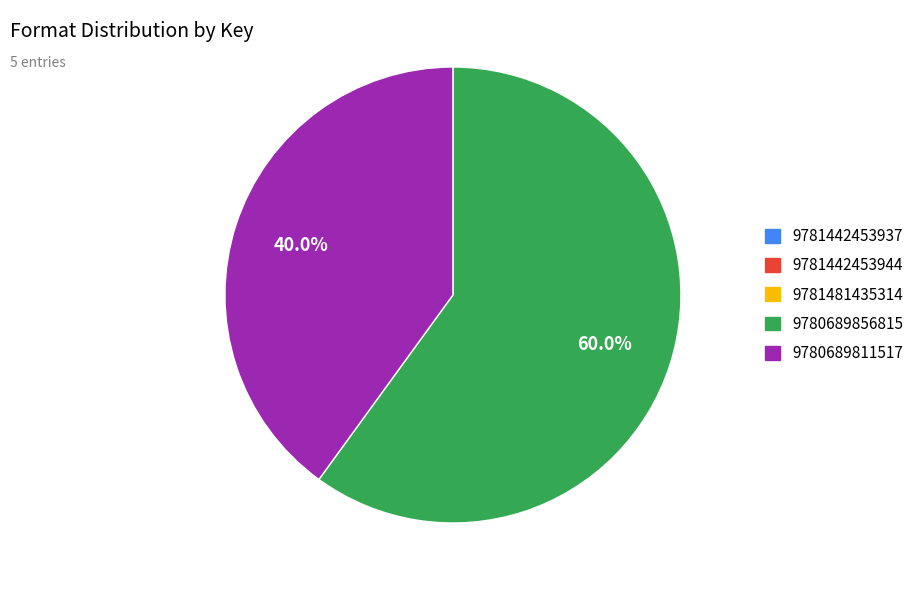

How many slices are in this pie chart?

2